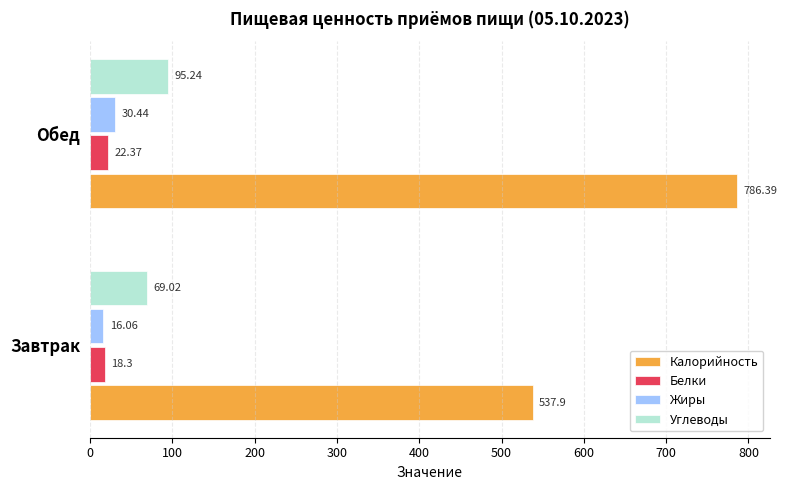

Rank the series at Завтрак from lowest to highest value.

Жиры, Белки, Углеводы, Калорийность